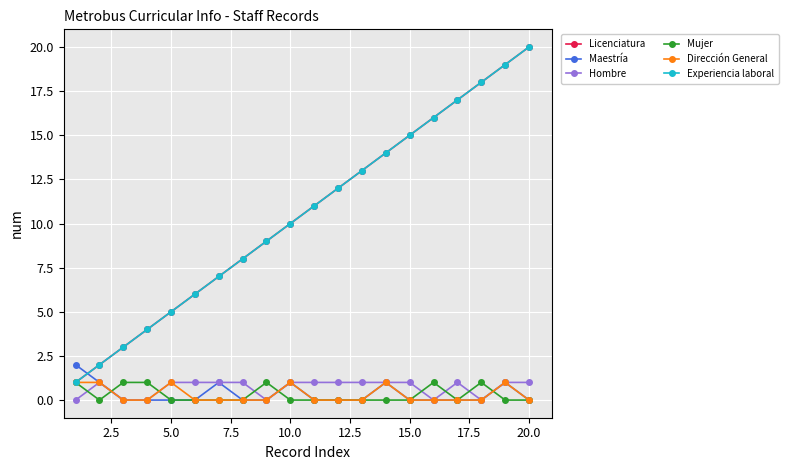

What is the sum of all Maestría values?

7